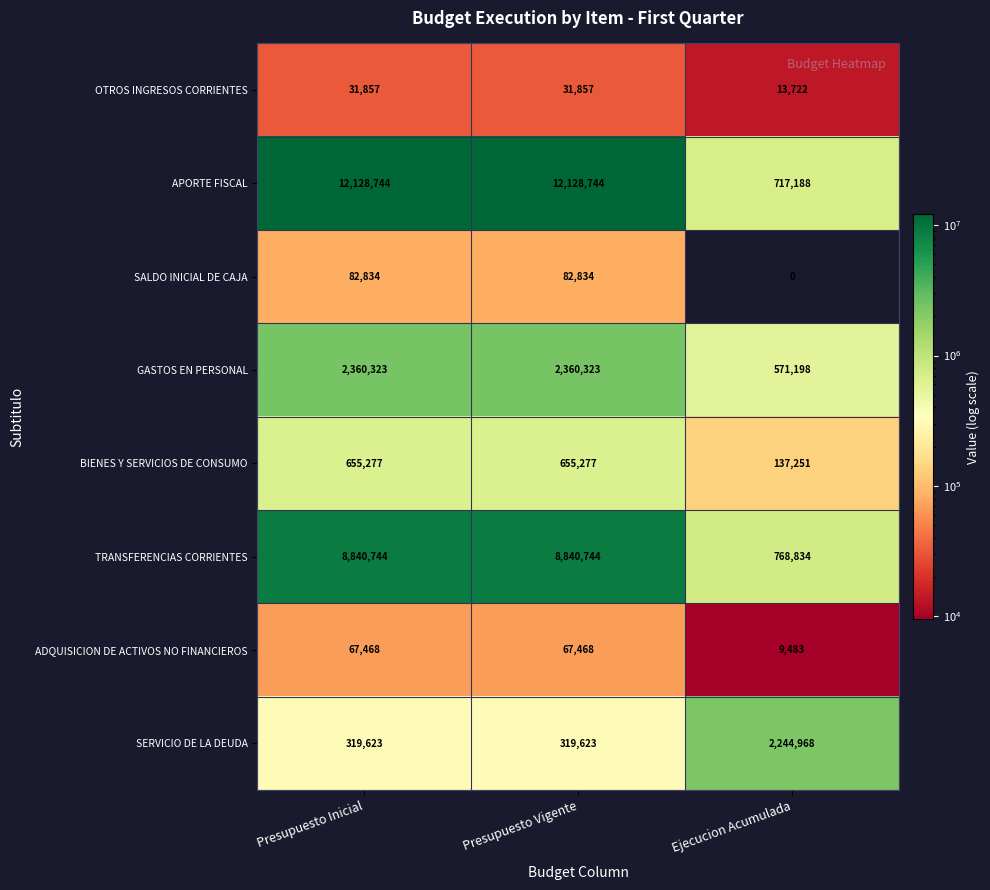

True or false: SERVICIO DE LA DEUDA has a value of 426973 at Presupuesto Inicial.

False